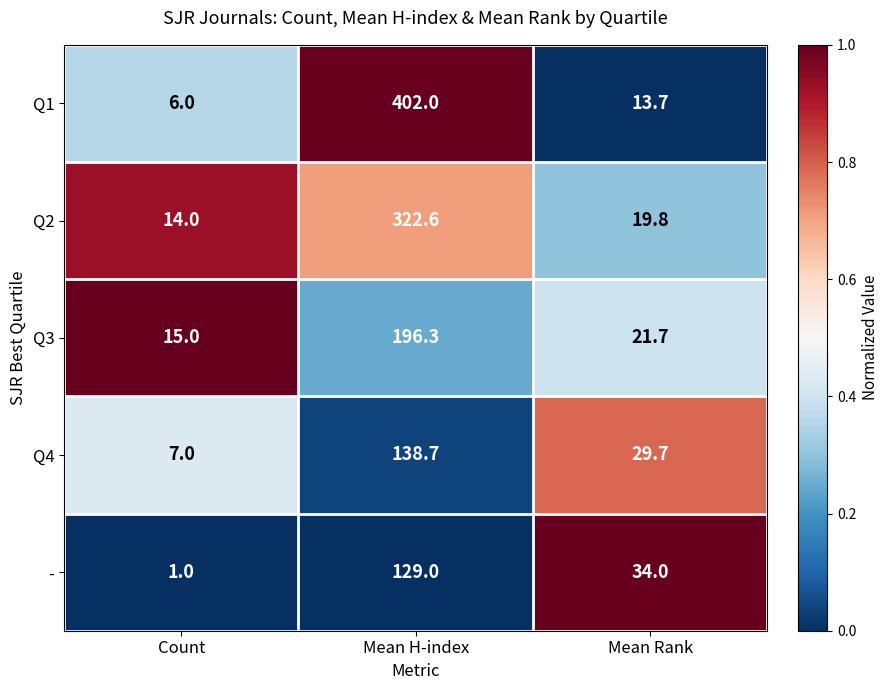

Rank the series by their maximum value, from highest to lowest.

Q1, Q2, Q3, Q4, -